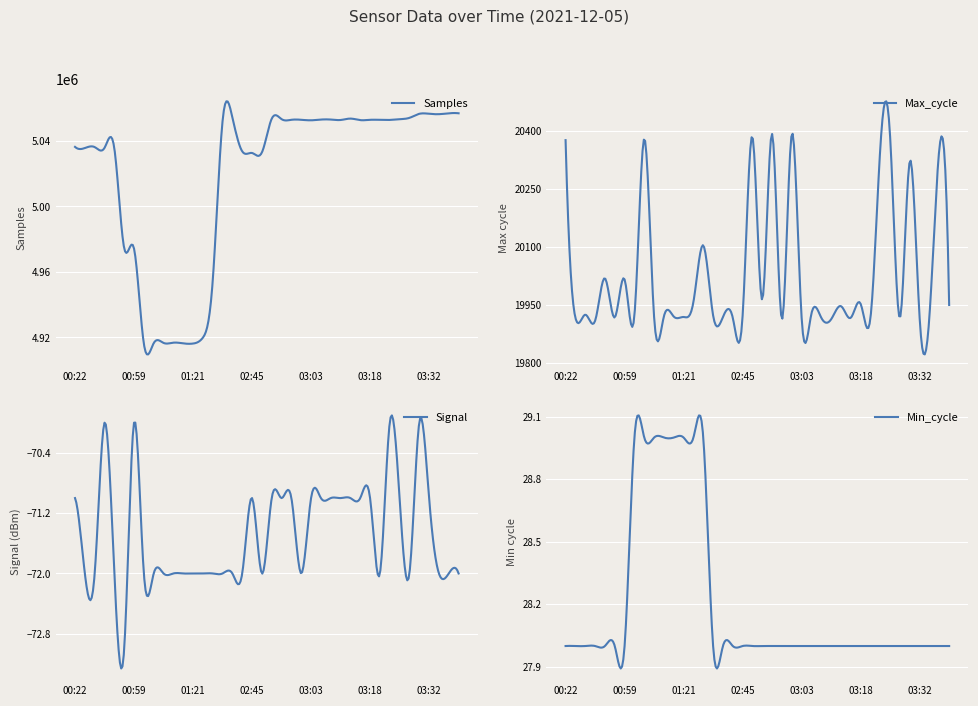

Between 03:01 and 03:32, which is larger?

03:32